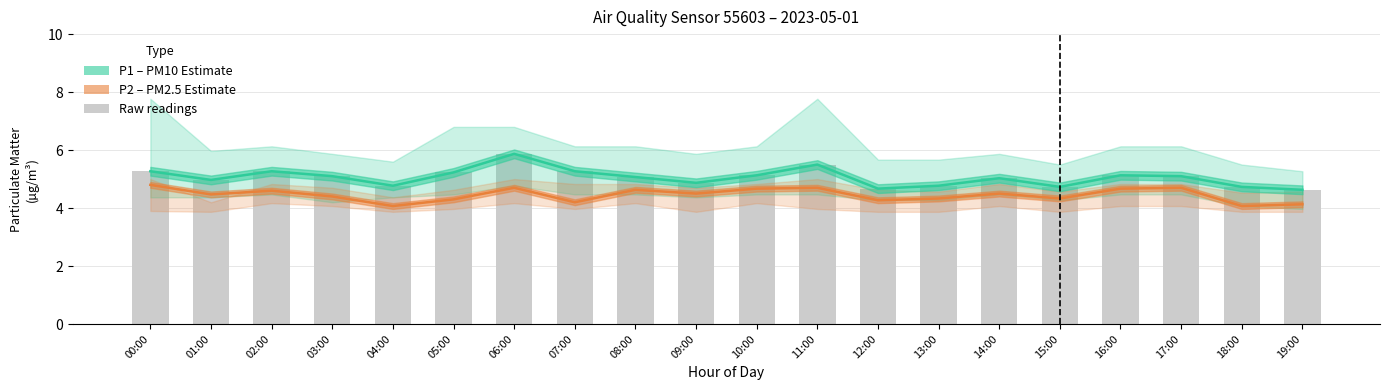

What is the label of the 3rd bar from the left?

02:00